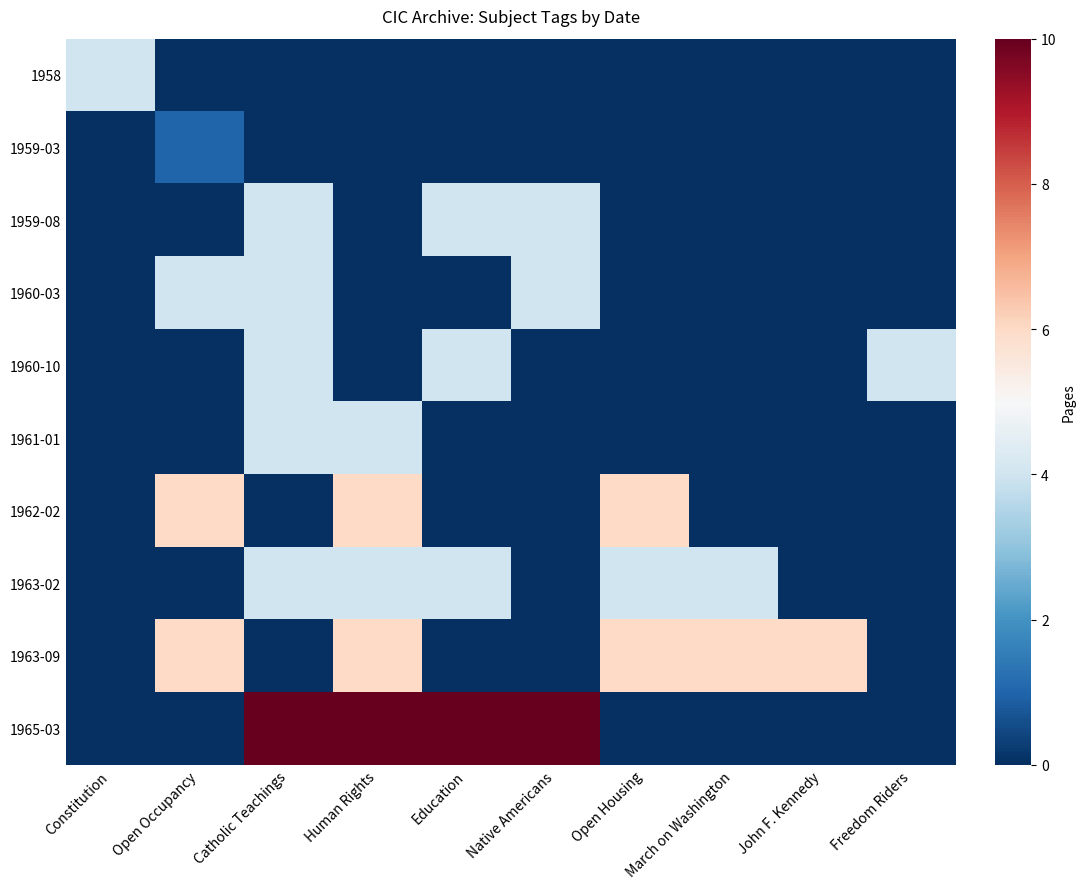

Which series has the largest total across all categories?

1965-03